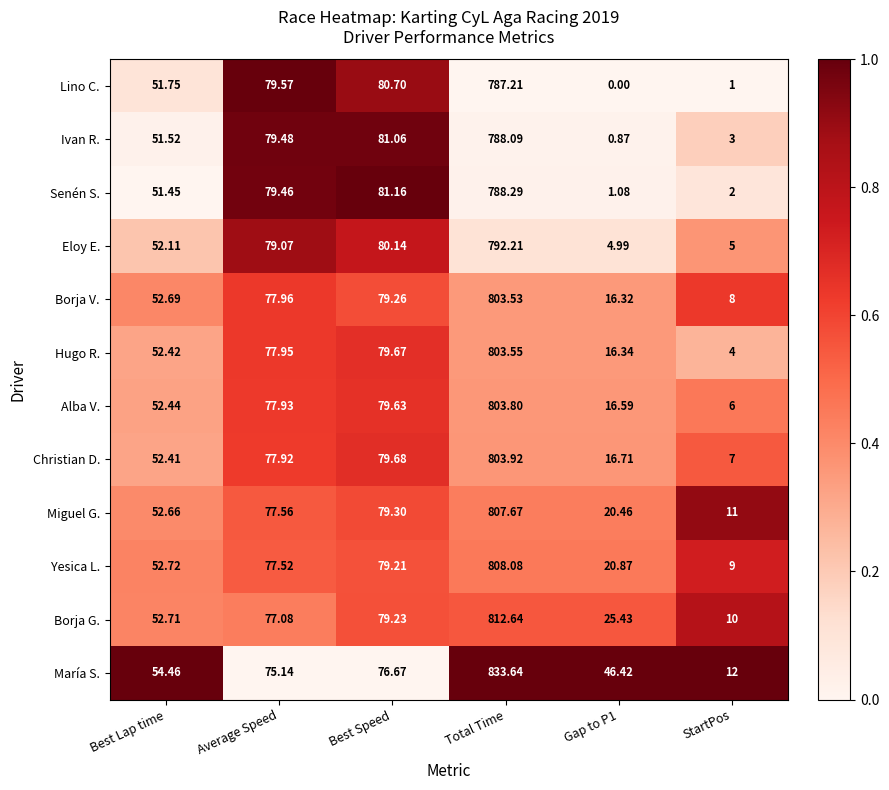

Rank the series by their maximum value, from highest to lowest.

María S., Borja G., Yesica L., Miguel G., Christian D., Alba V., Hugo R., Borja V., Eloy E., Senén S., Ivan R., Lino C.